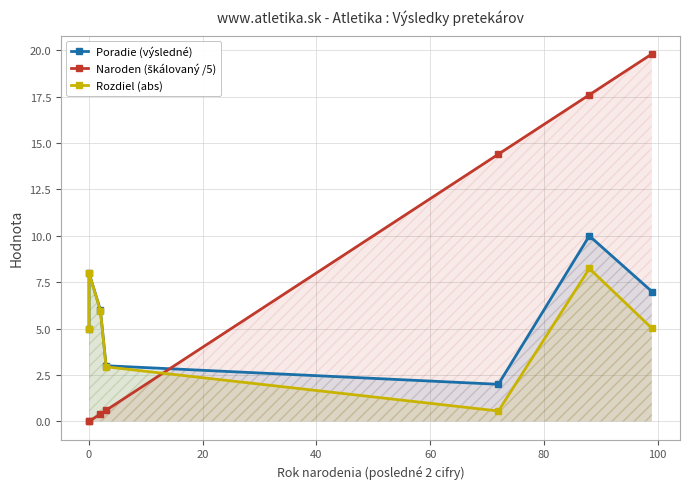

What is the value of the Poradie (výsledné) point at the 3rd from the left?

6.0